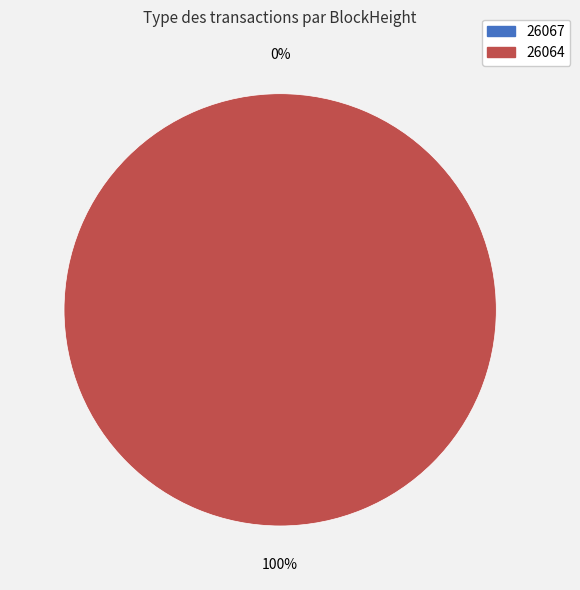

Between 26067 and 26064, which is larger?

26064